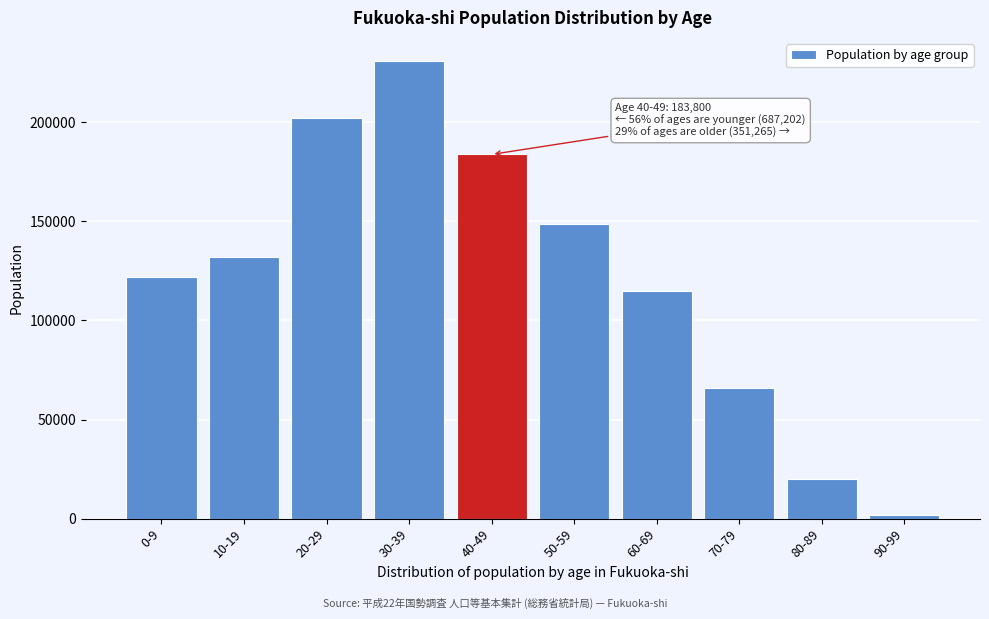

Reading right to left, list all the values displayed in this chart.

1665	19800	65900	115000	148900	183800	231100	202089	132268	121745